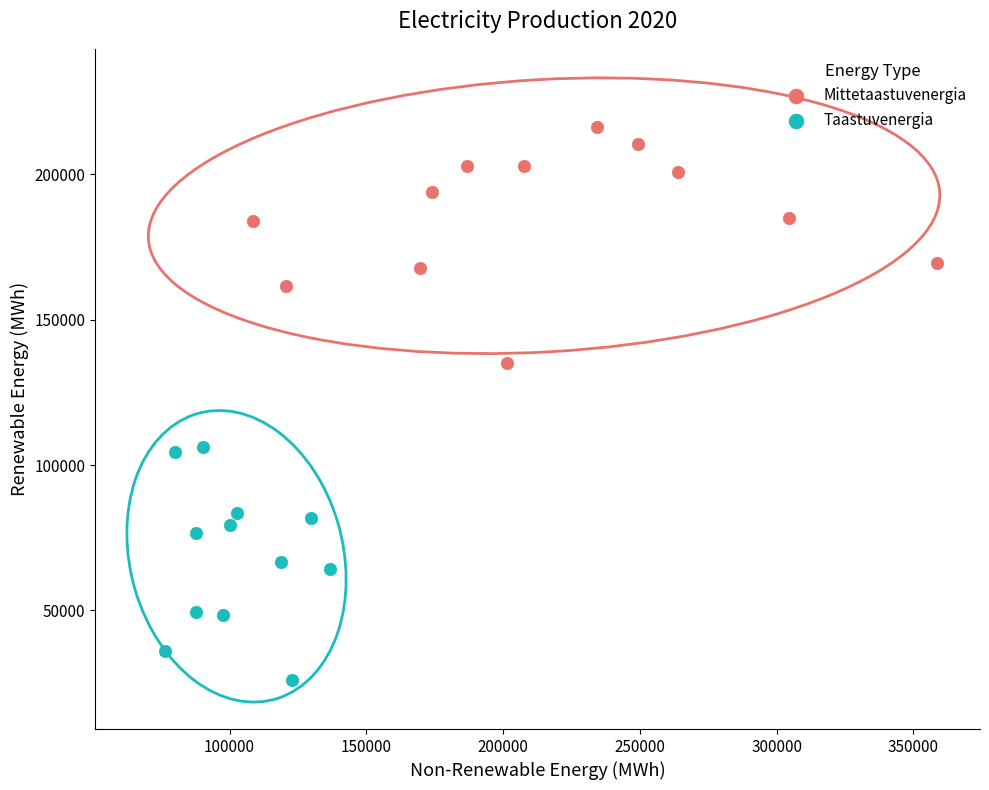

Which series reaches the minimum Y coordinate?

Taastuvenergia